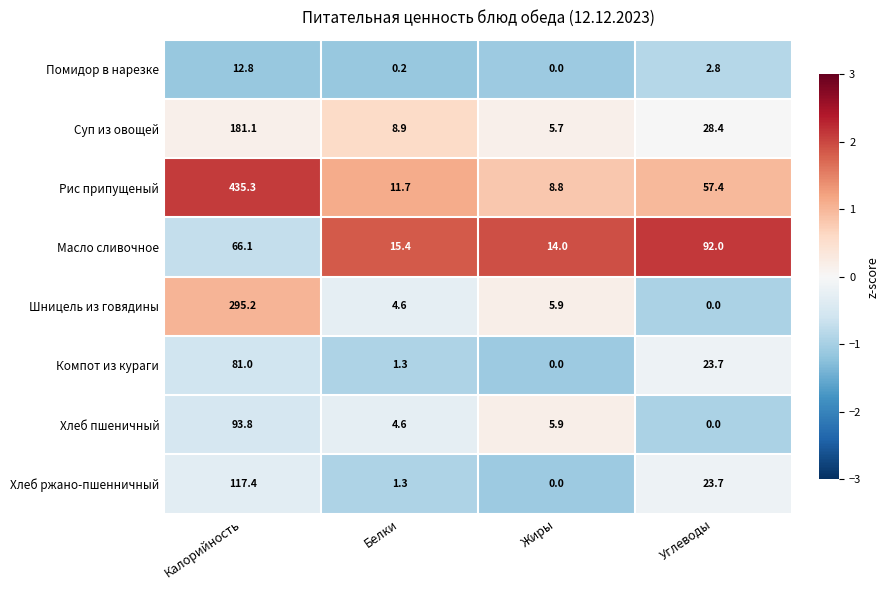

Rank the series by their maximum value, from lowest to highest.

Помидор в нарезке, Компот из кураги, Масло сливочное, Хлеб пшеничный, Хлеб ржано-пшенничный, Суп из овощей, Шницель из говядины, Рис припущеный